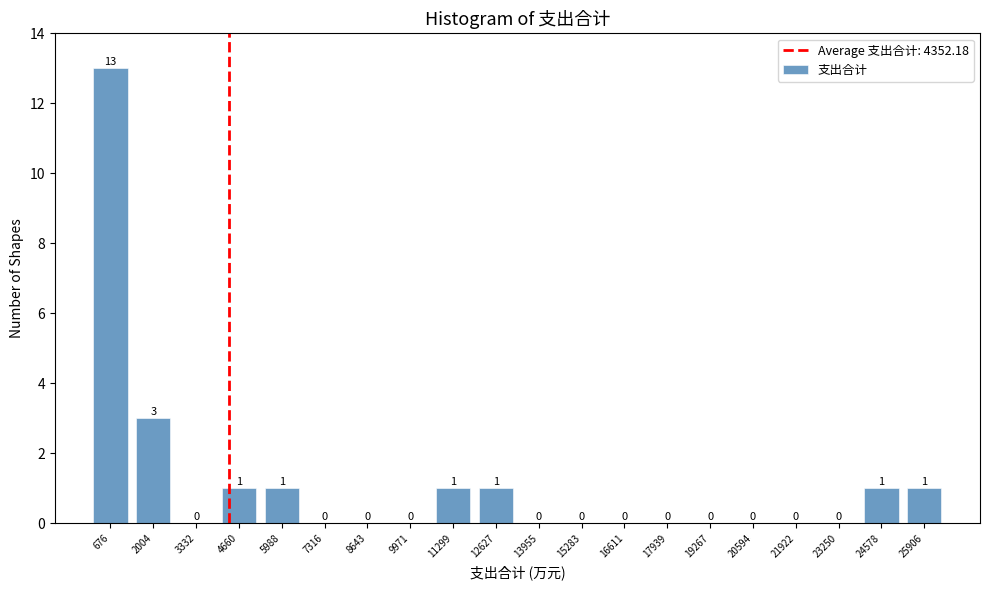

Reading left to right, list every bar in this chart as the range it spans on the x-axis followed by its height. The bar edges are not printed on the chart, so give them approximately, as read against the axis.

0 to 1400: 13
1400 to 2600: 3
2600 to 4000: 0
4000 to 5400: 1
5400 to 6600: 1
6600 to 8000: 0
8000 to 9400: 0
9400 to 10600: 0
10600 to 12000: 1
12000 to 13200: 1
13200 to 14600: 0
14600 to 16000: 0
16000 to 17200: 0
17200 to 18600: 0
18600 to 20000: 0
20000 to 21200: 0
21200 to 22600: 0
22600 to 24000: 0
24000 to 25200: 1
25200 to 26600: 1